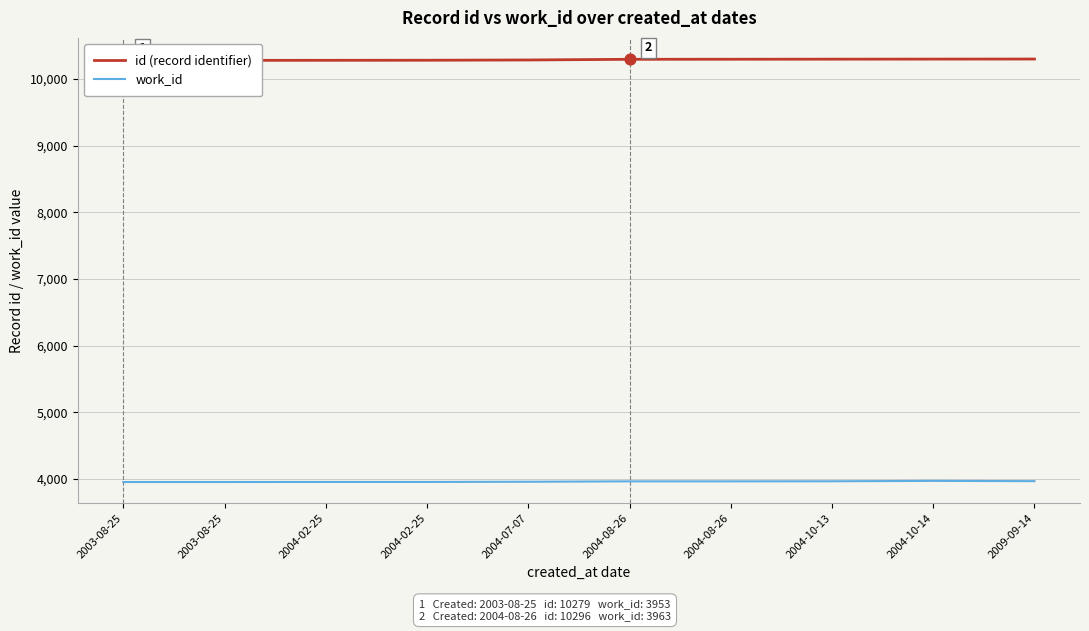

What is the total value across all series at 2004-07-07?

14243